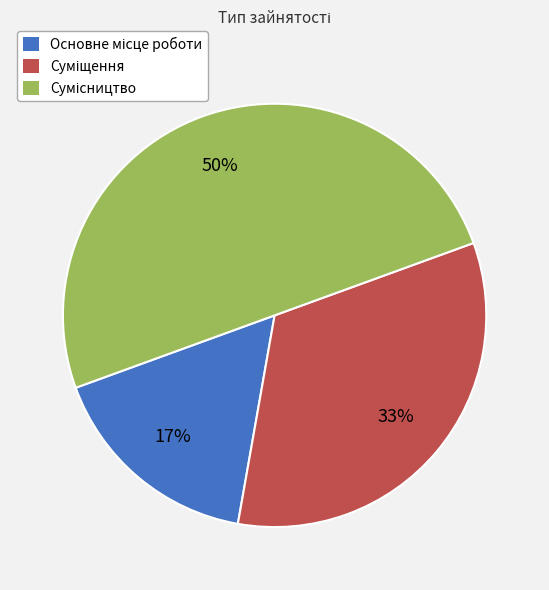

To the nearest percent, what is the average slice percentage?

33%